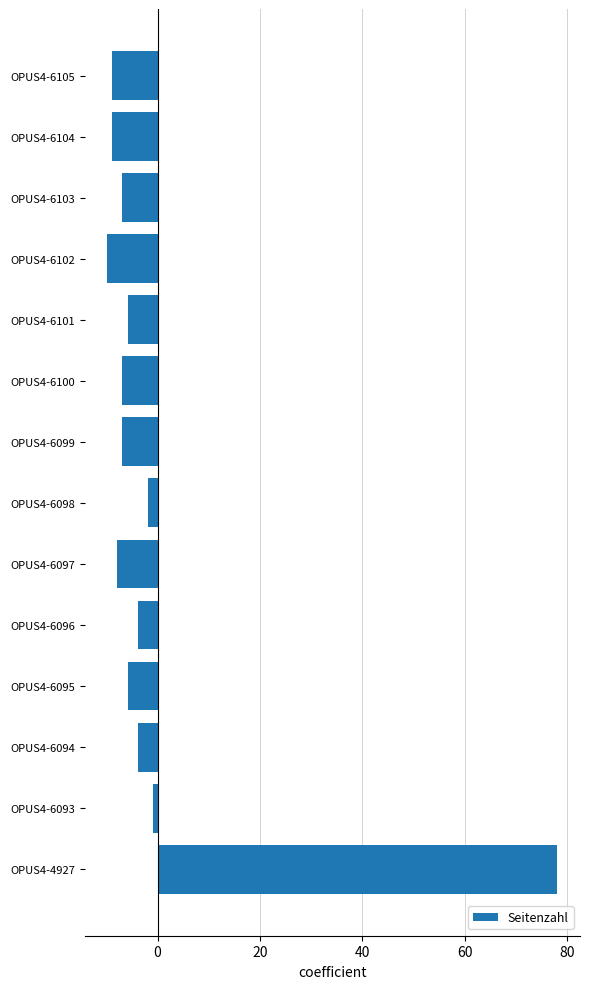

True or false: the data shows -3.5 at OPUS4-6105.

False